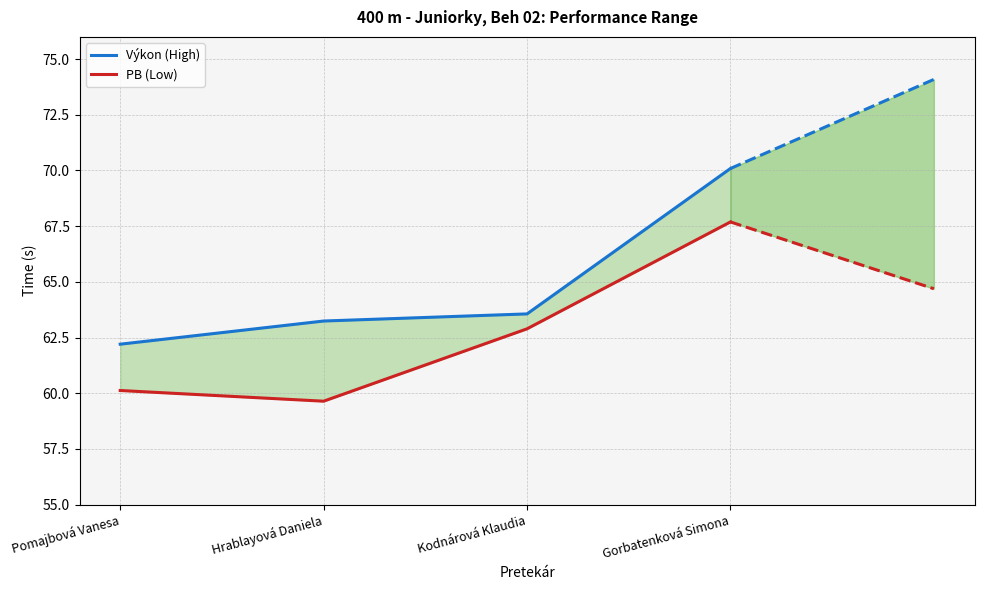

Which category has the highest value across all series?

Gorbatenková Simona